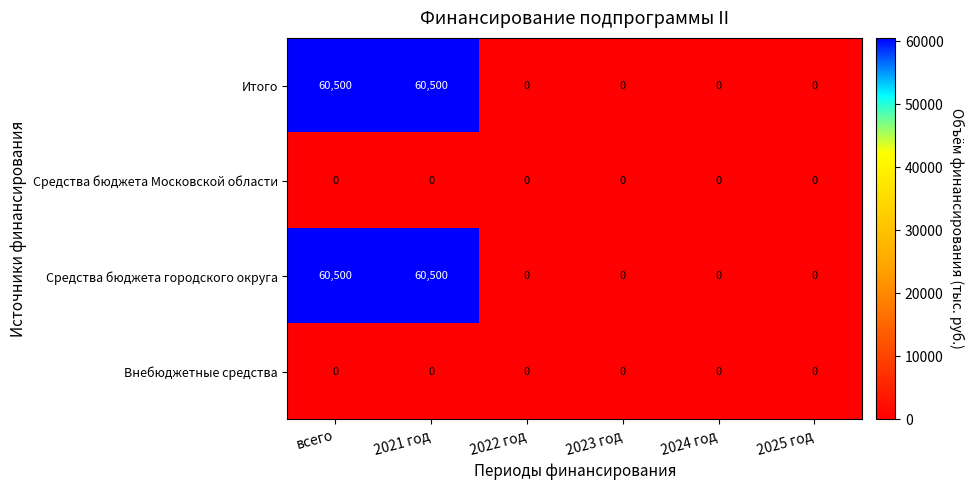

True or false: Средства бюджета Московской области has a value of 0 at 2024 год.

True